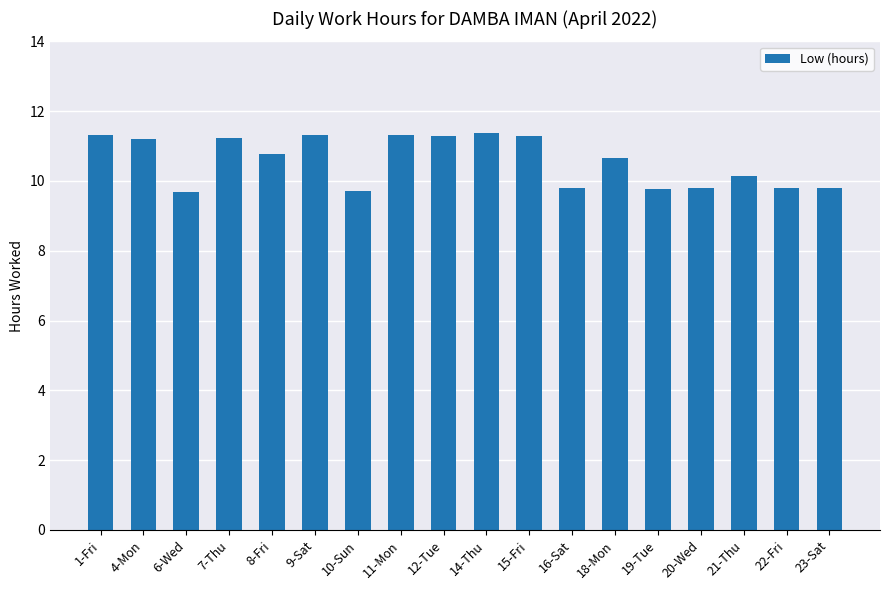

Count the values in the range 9 to 11.

10